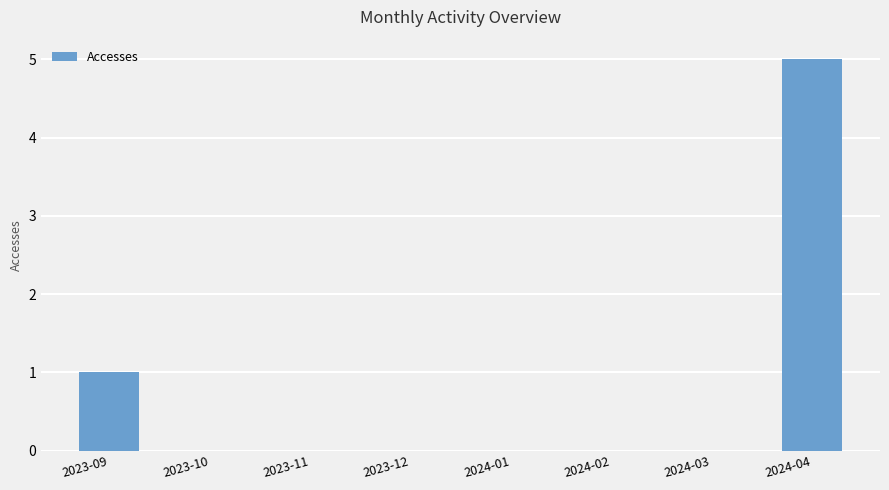

What is the sum of all values?

6